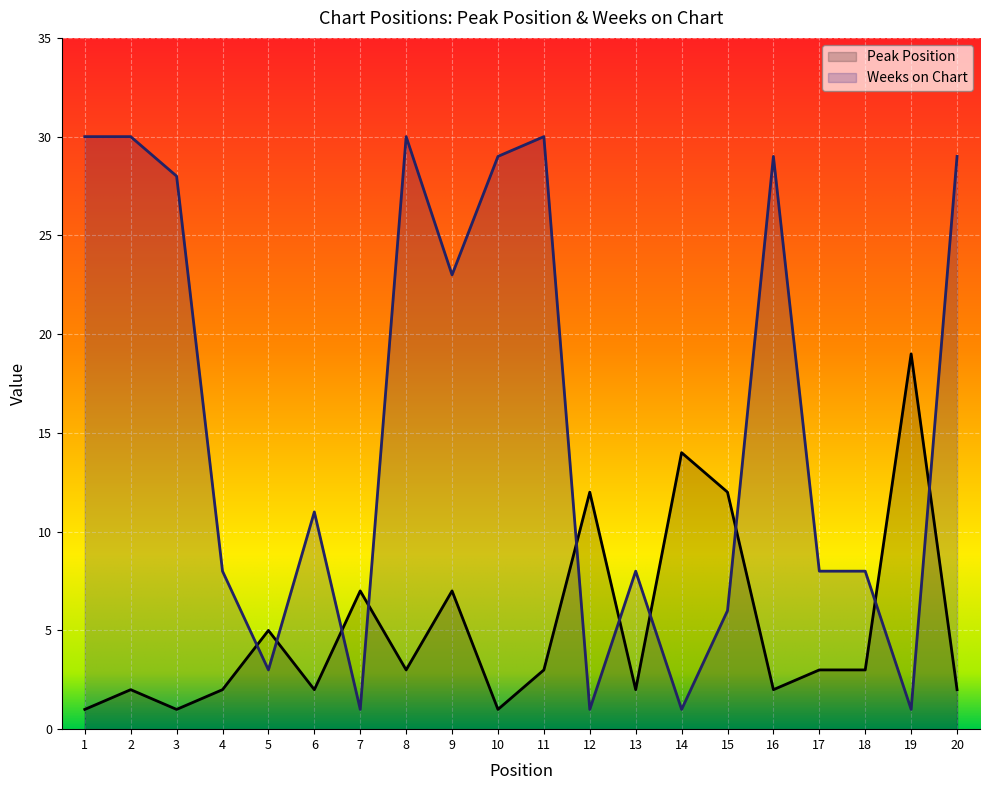

Reading left to right, transcribe all the data shown in this chart.

Peak Position: 1	2	1	2	5	2	7	3	7	1	3	12	2	14	12	2	3	3	19	2
Weeks on Chart: 30	30	28	8	3	11	1	30	23	29	30	1	8	1	6	29	8	8	1	29